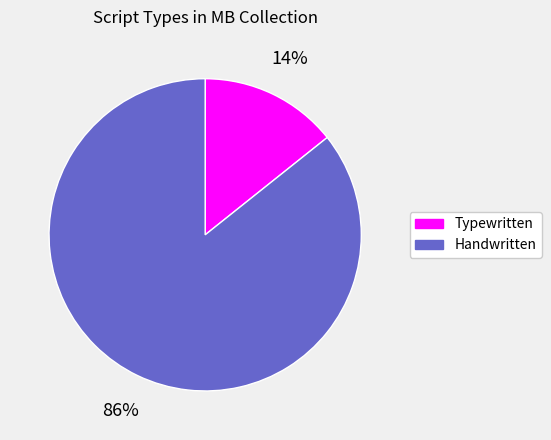

To the nearest percent, what is the combined percentage of Handwritten and Typewritten?

100%